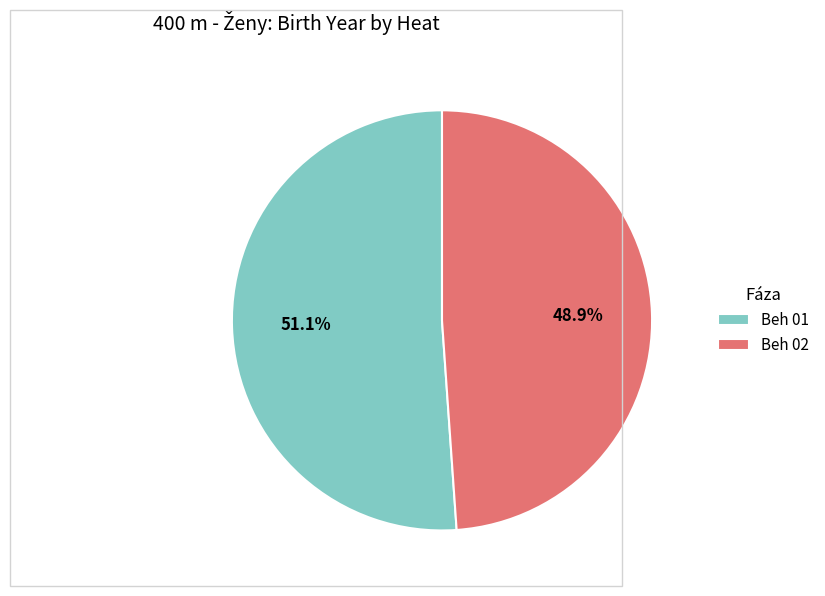

How many segments does this pie chart have?

2